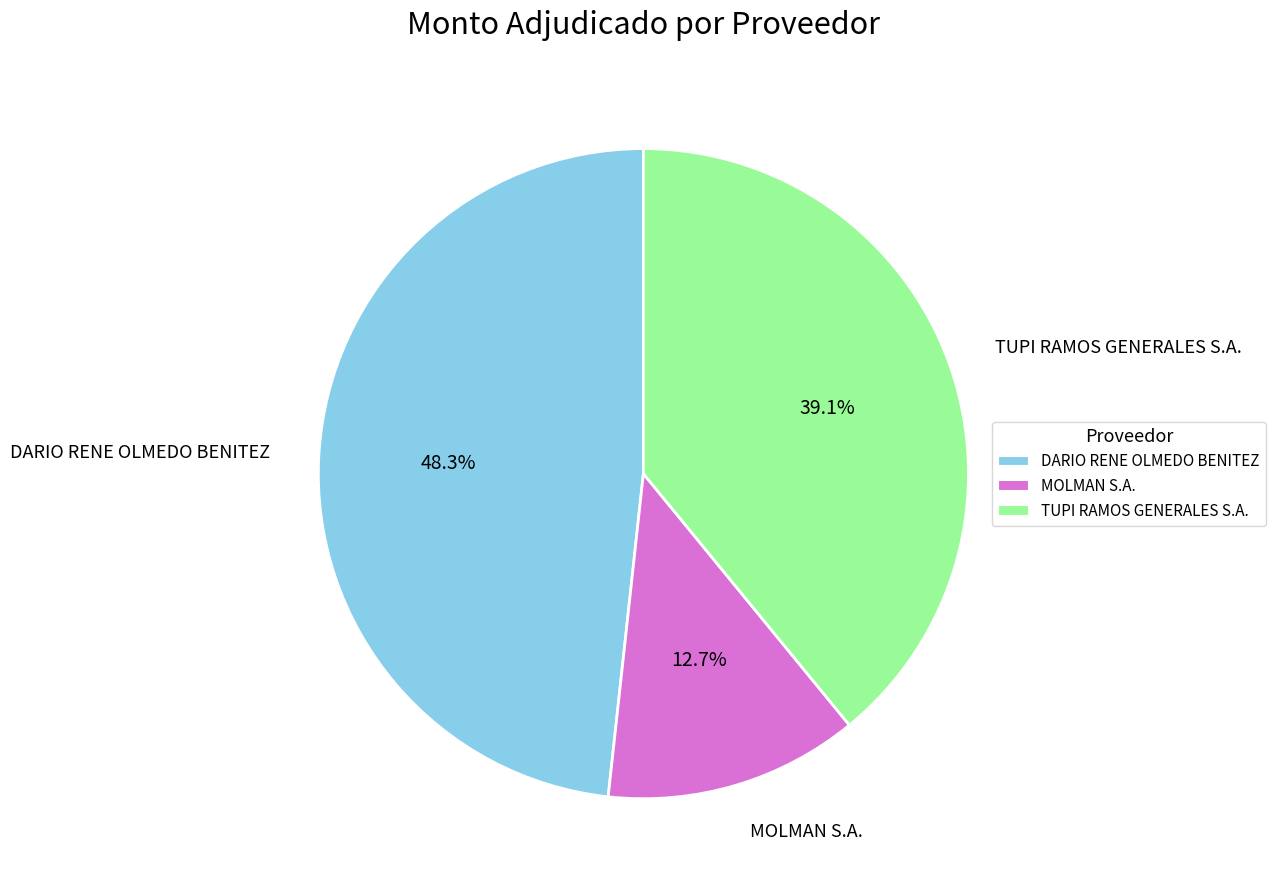

To the nearest percent, what is the difference between the MOLMAN S.A. and TUPI RAMOS GENERALES S.A. slice percentages?

26%